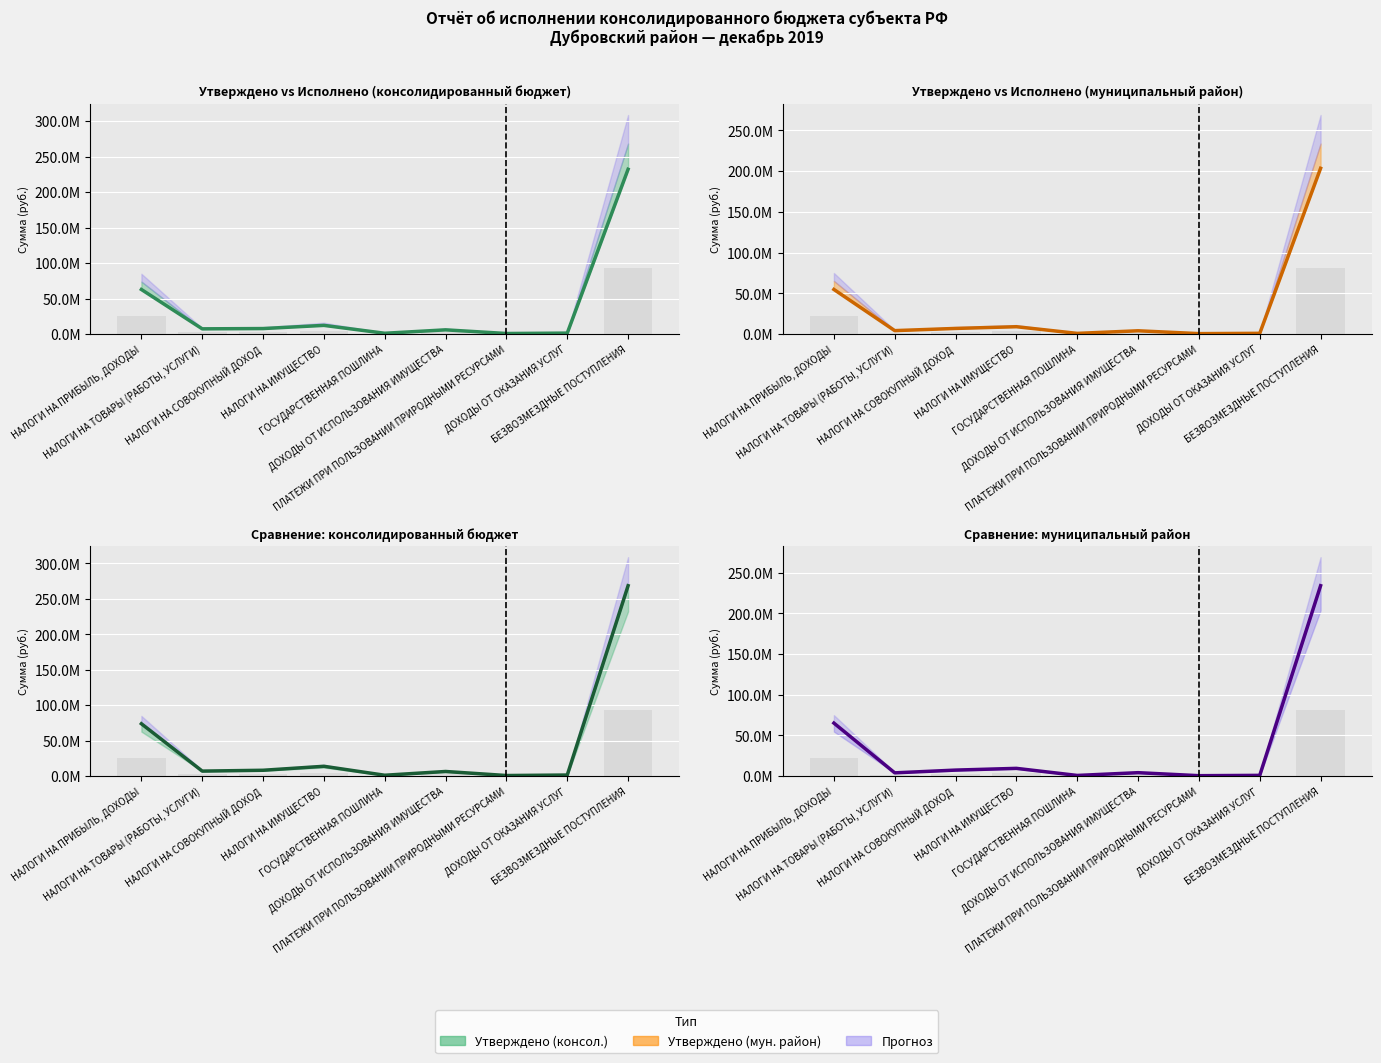

What is the total value across all series at НАЛОГИ НА СОВОКУПНЫЙ ДОХОД?

32709848.7